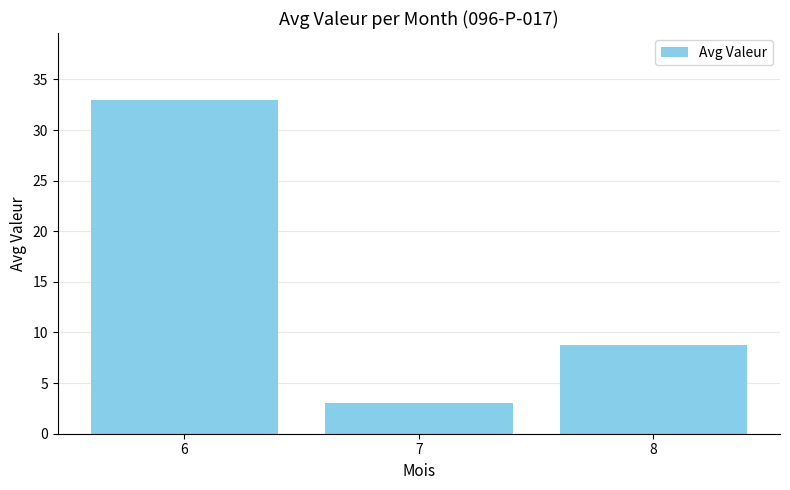

What is the greatest value displayed?

33.0